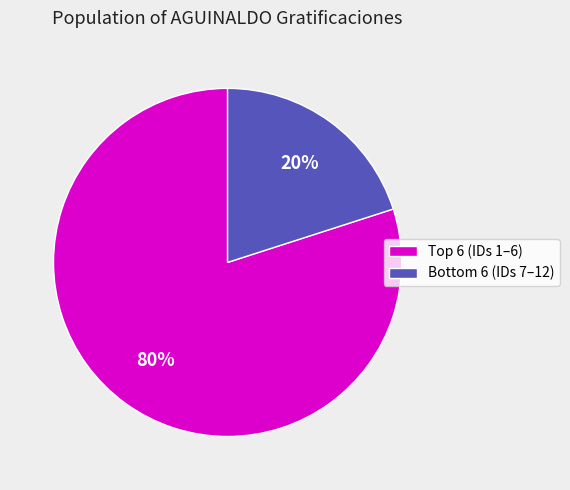

Is there a majority slice in this chart?

Yes